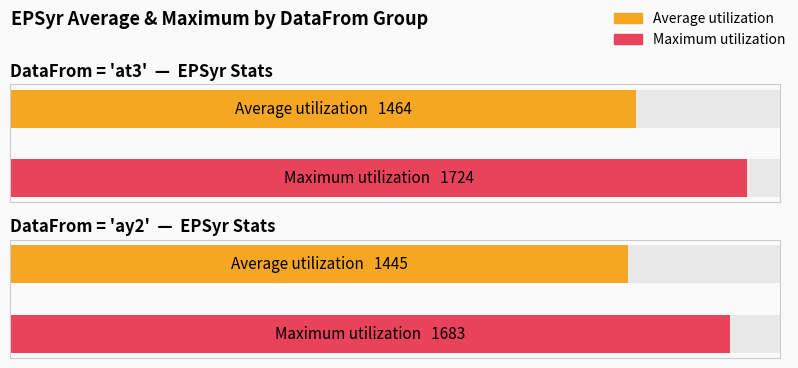

Rank the series by their maximum value, from lowest to highest.

Average utilization, Maximum utilization